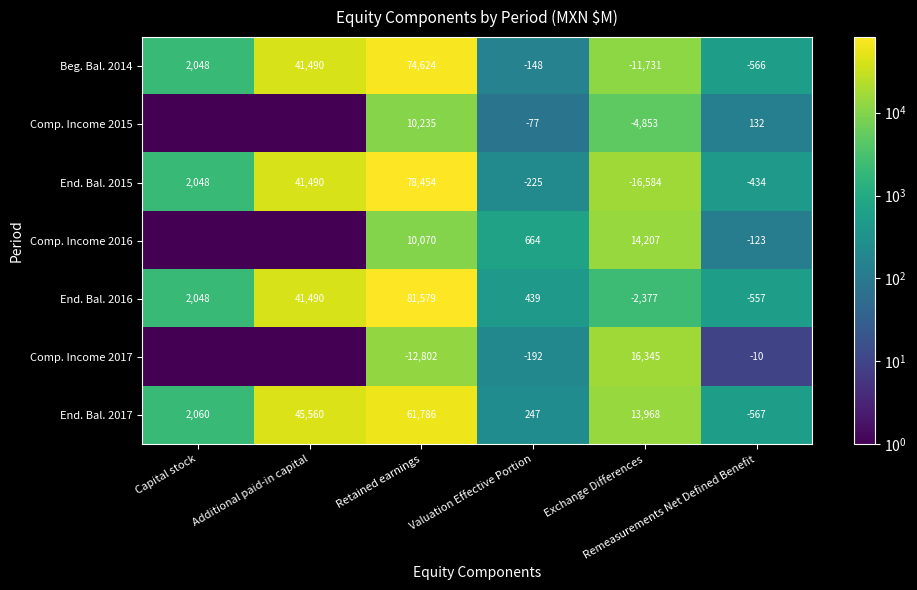

What is the lowest value of the End. Bal. 2017 series?

-567.0